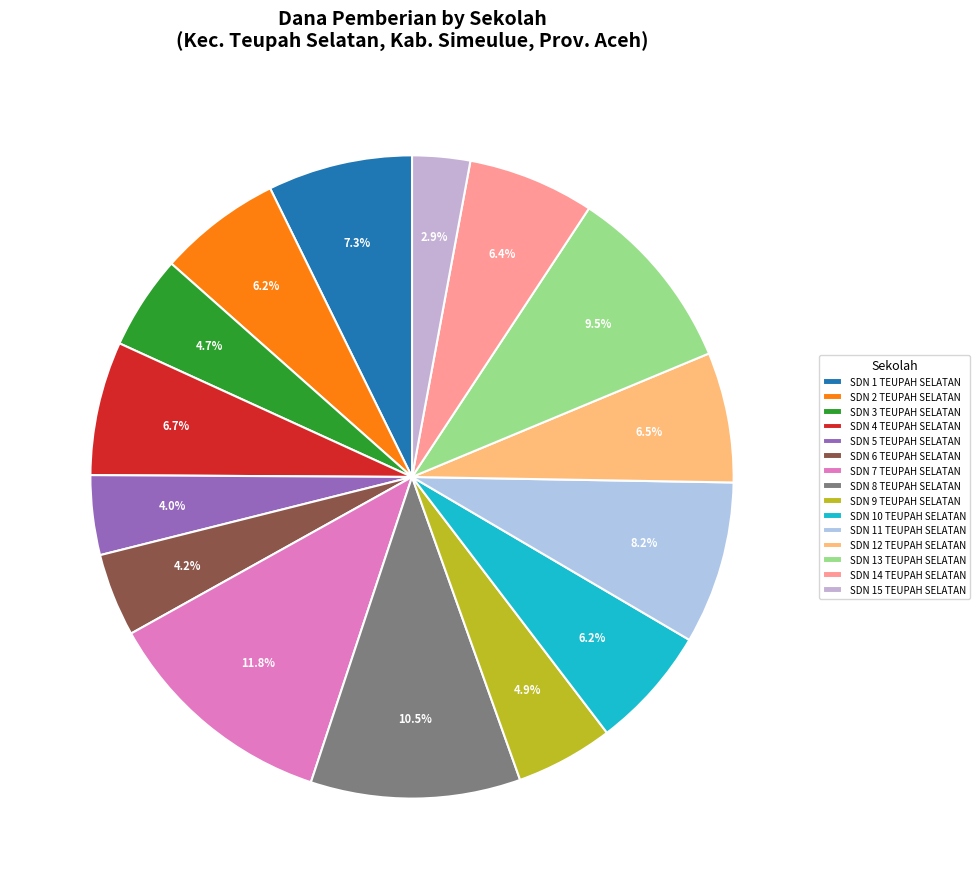

What is the largest slice in the pie chart?

SDN 7 TEUPAH SELATAN